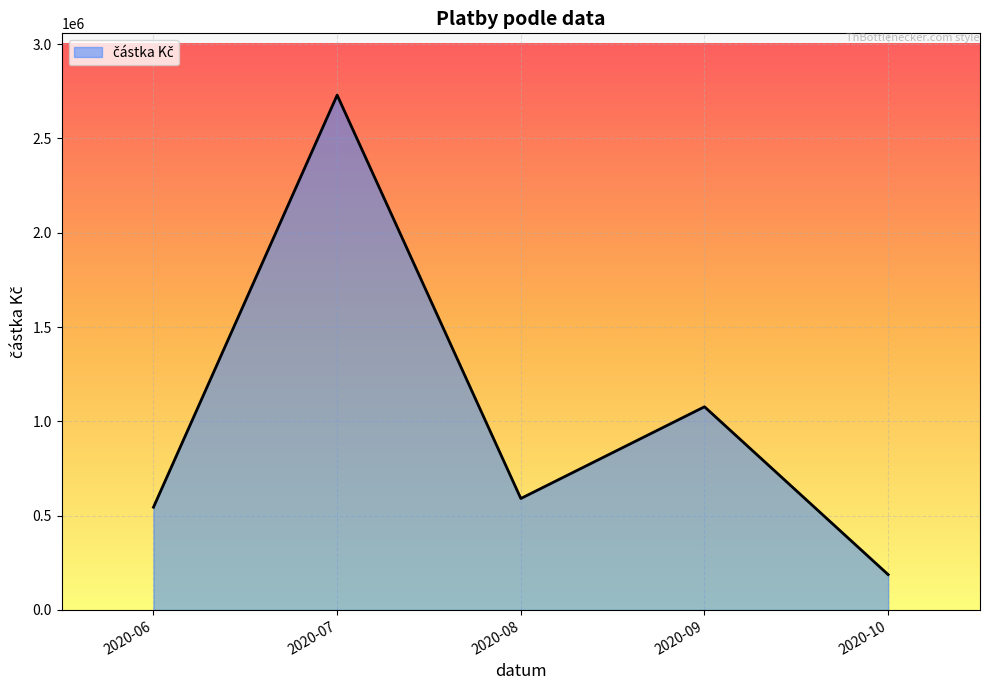

What is the difference between the maximum and minimum values?

2542500